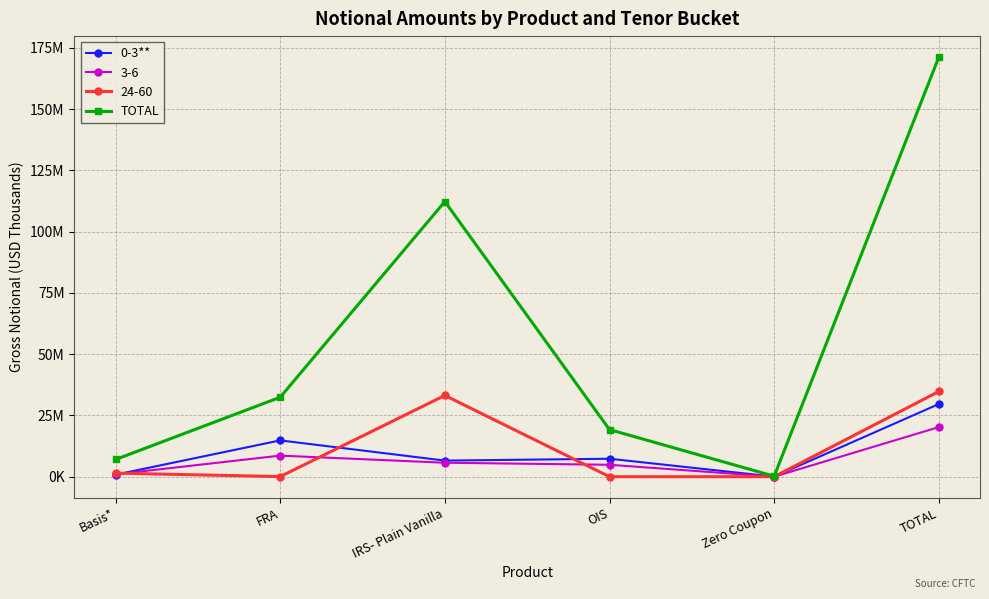

What is the spread (max minus min) of values at IRS- Plain Vanilla?

105686918